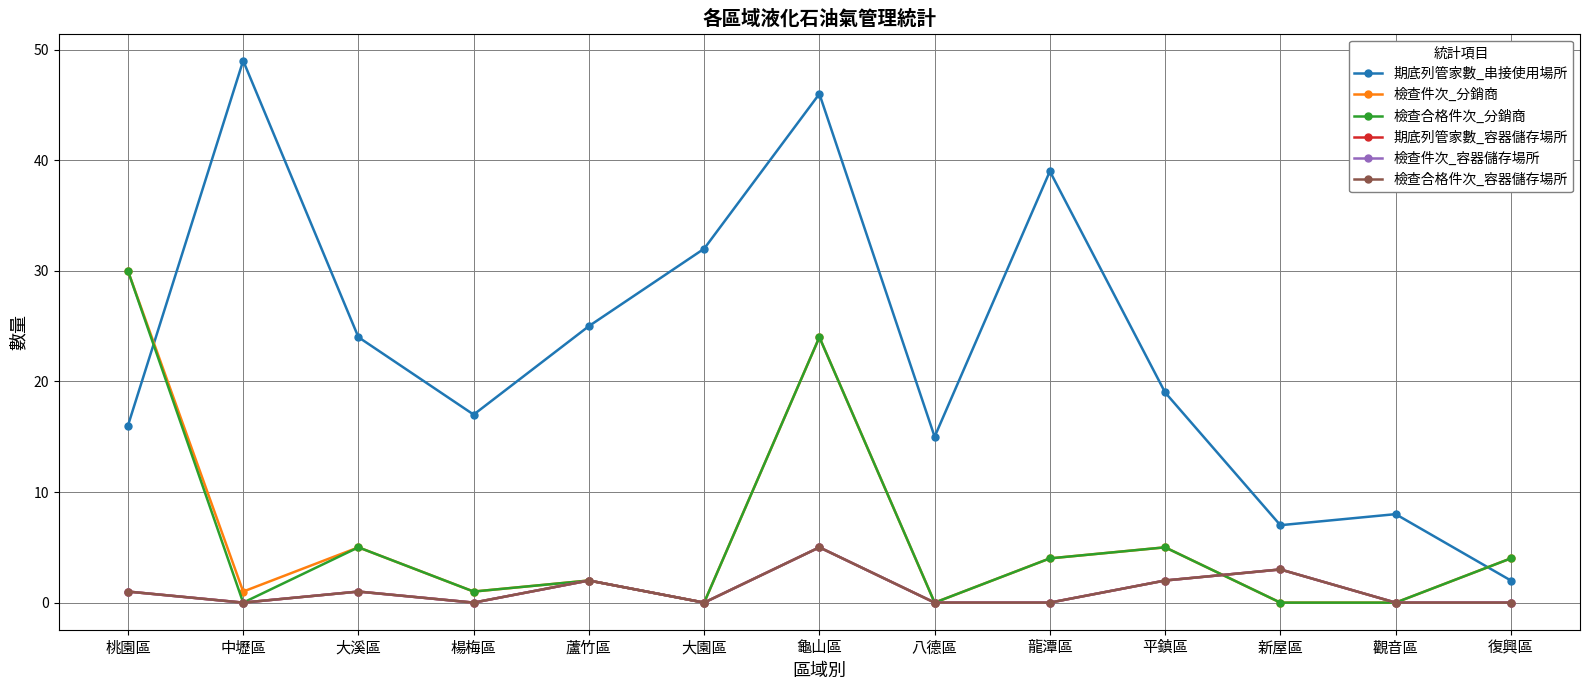

Reading right to left, list all the values displayed in this chart.

期底列管家數_串接使用場所: 2	8	7	19	39	15	46	32	25	17	24	49	16
檢查件次_分銷商: 4	0	0	5	4	0	24	0	2	1	5	1	30
檢查合格件次_分銷商: 4	0	0	5	4	0	24	0	2	1	5	0	30
期底列管家數_容器儲存場所: 0	0	3	2	0	0	5	0	2	0	1	0	1
檢查件次_容器儲存場所: 0	0	3	2	0	0	5	0	2	0	1	0	1
檢查合格件次_容器儲存場所: 0	0	3	2	0	0	5	0	2	0	1	0	1